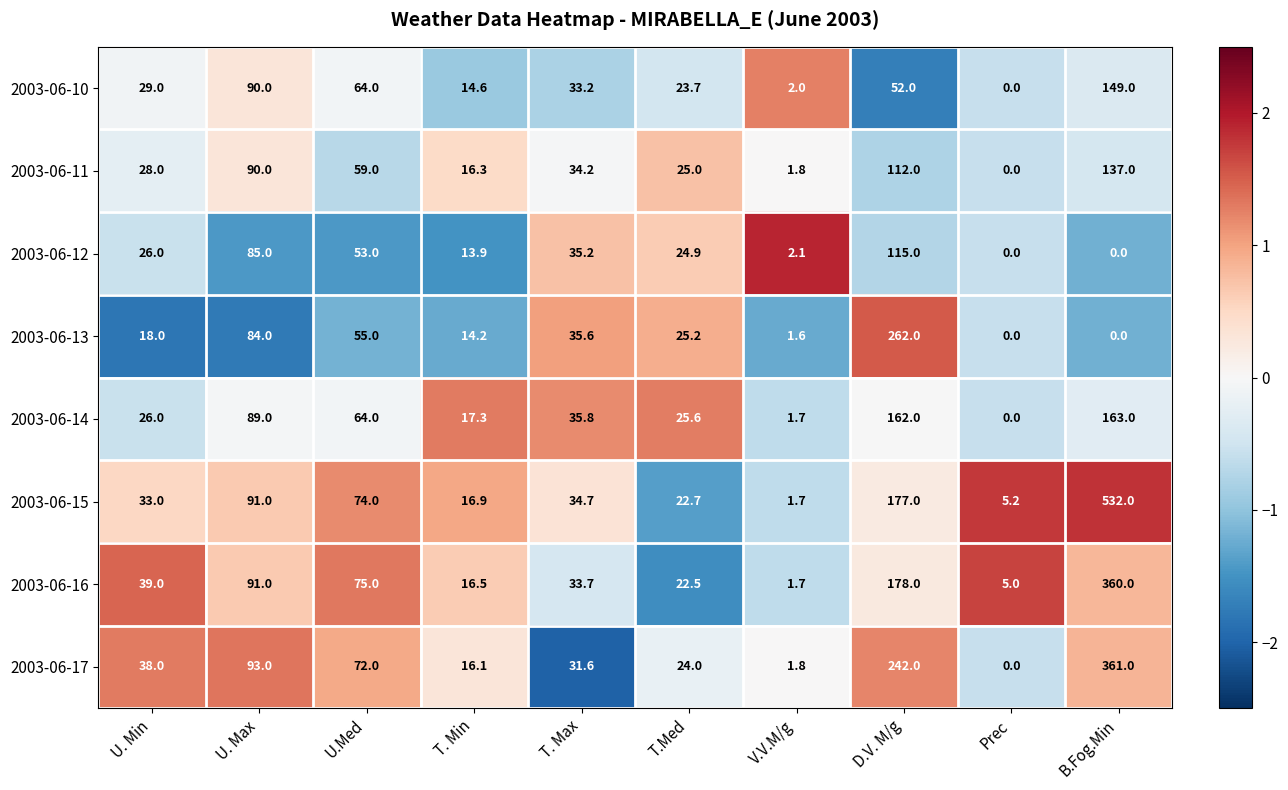

Which series has the largest total across all categories?

2003-06-15